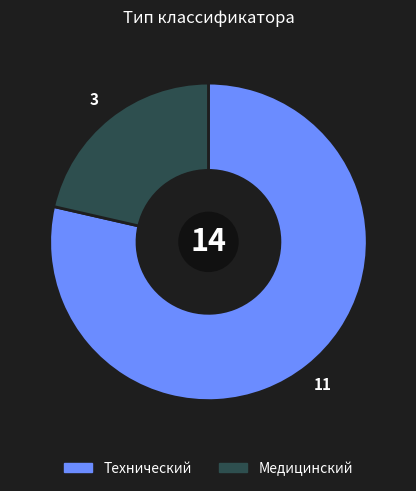

Combined, do Технический and Медицинский account for over 50%?

Yes